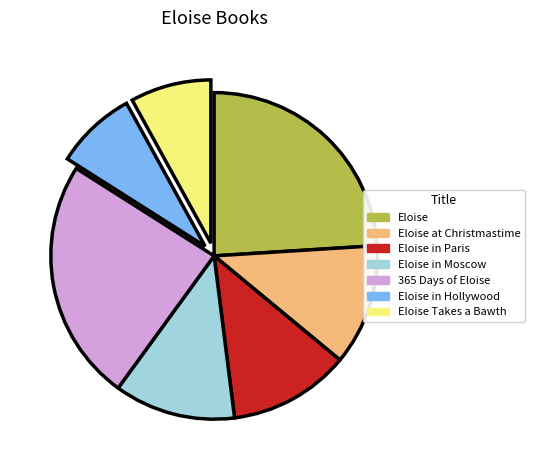

Is there any slice that represents more than half of the pie?

No